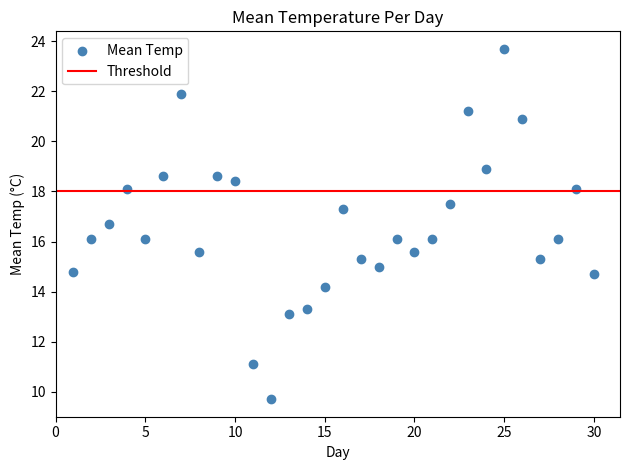

What is the range of X values (max minus min)?

29.0